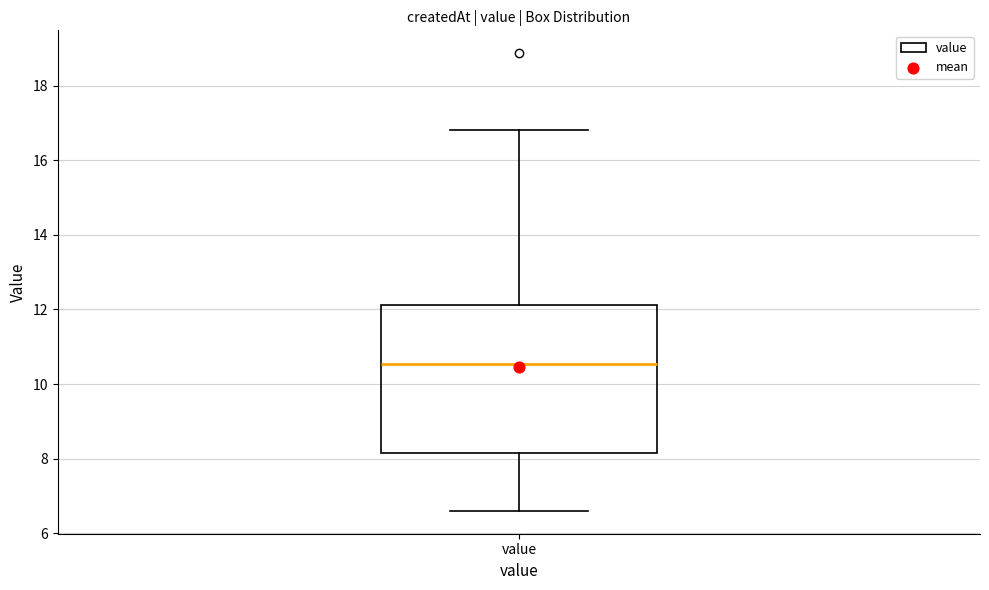

Where is the lower edge of the box for value on the y-axis? The values are not printed on the chart, so give them approximately, as read against the axis.

8.2